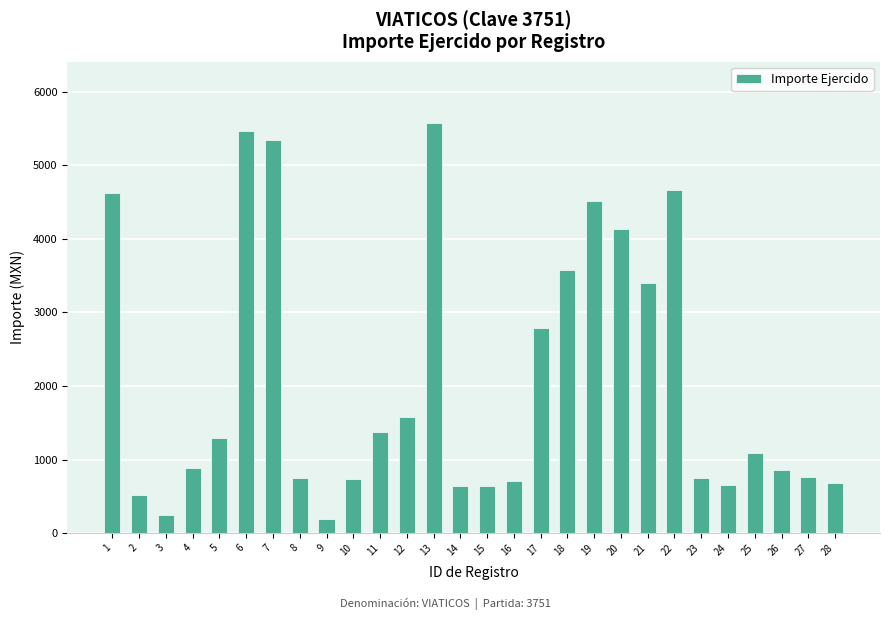

What is the smallest value displayed?

196.0